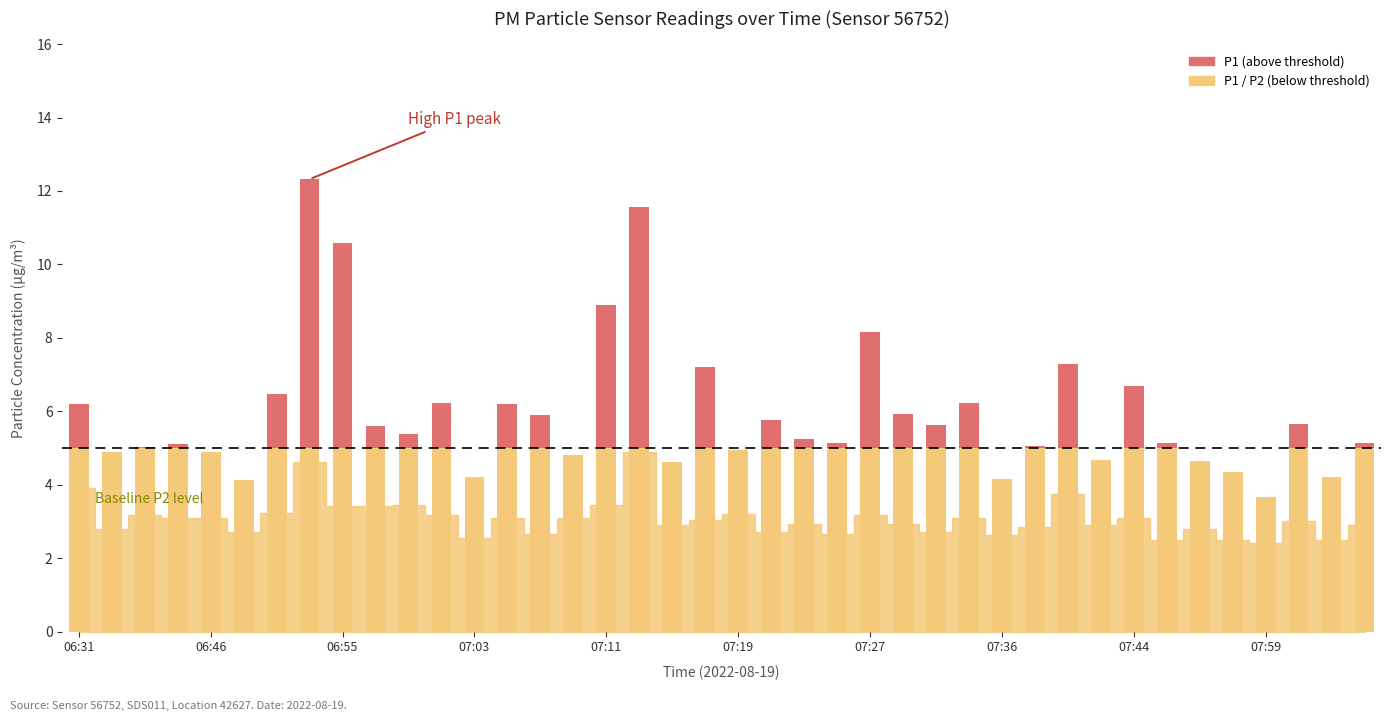

Rank the categories by P1 value from lowest to highest.

07:59, 06:49, 07:36, 07:03, 08:03, 07:57, 07:15, 07:52, 07:42, 07:09, 06:37, 06:46, 07:19, 06:39, 07:38, 06:44, 07:25, 07:49, 08:06, 07:23, 06:59, 06:57, 07:31, 08:01, 07:21, 07:07, 07:29, 06:31, 07:05, 07:01, 07:34, 06:51, 07:44, 07:17, 07:40, 07:27, 07:11, 06:55, 07:13, 06:53